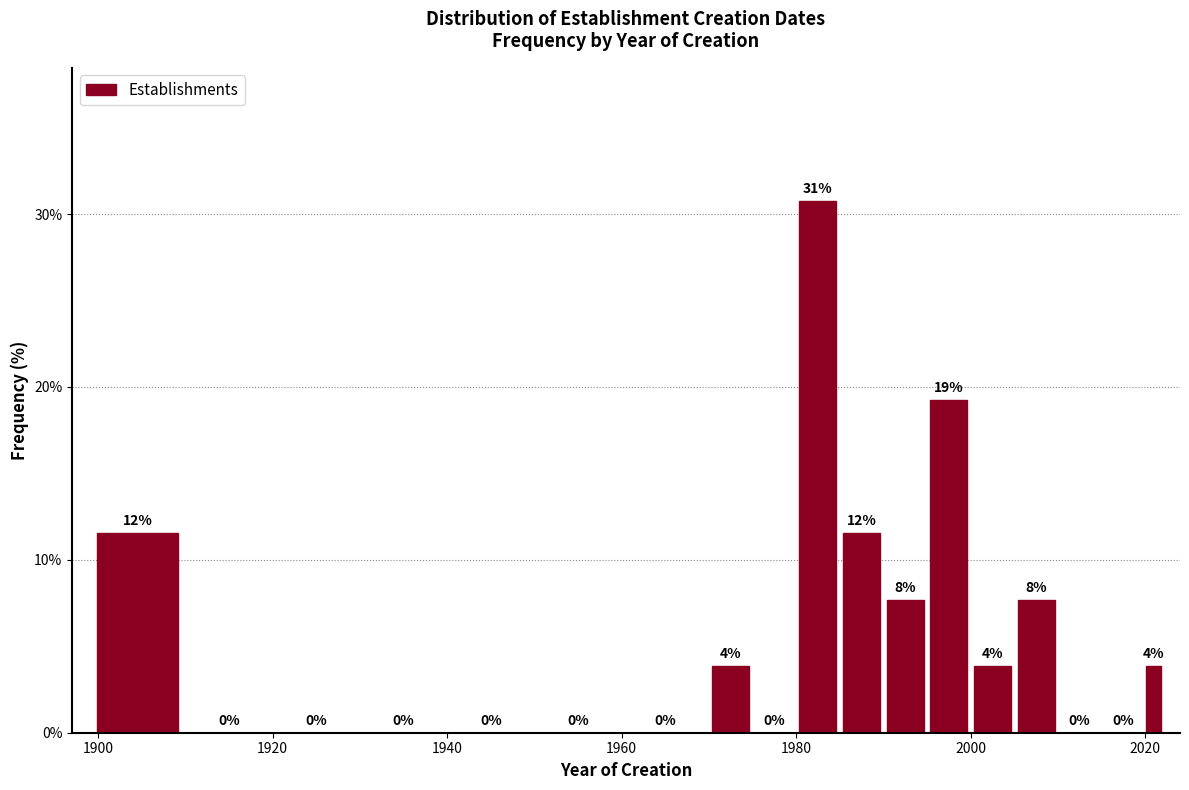

Around what value on the x-axis is the tallest bar? Give the approximate position of its centre, as read against the axis.

1982